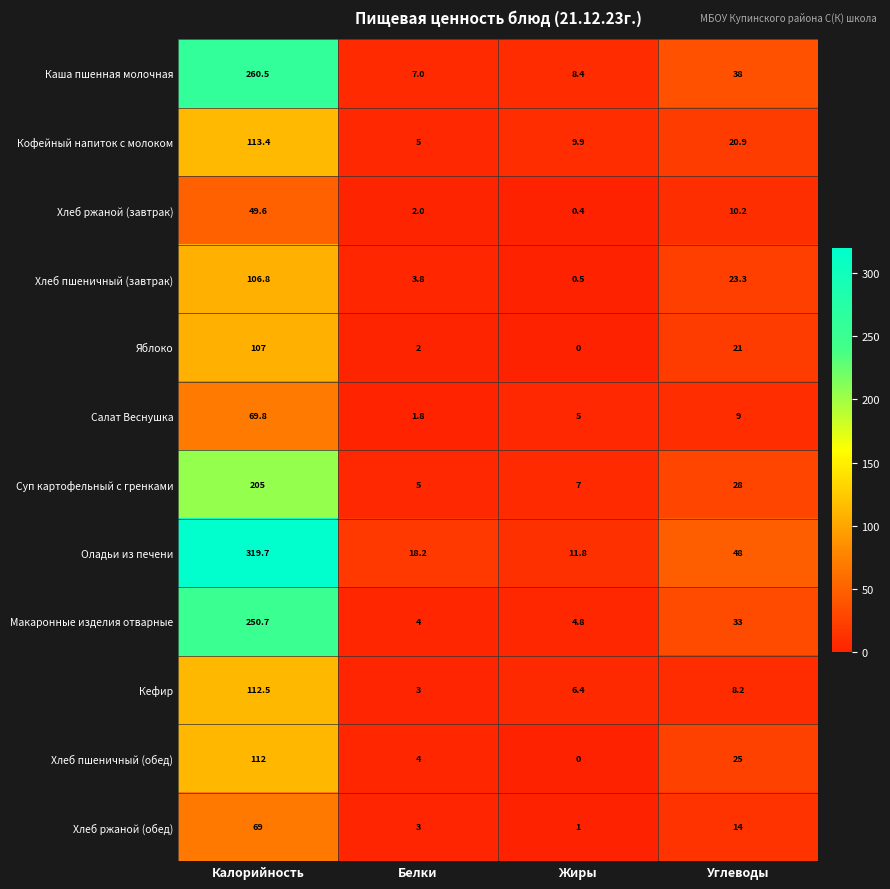

At which category is the sum across all series the highest?

Калорийность